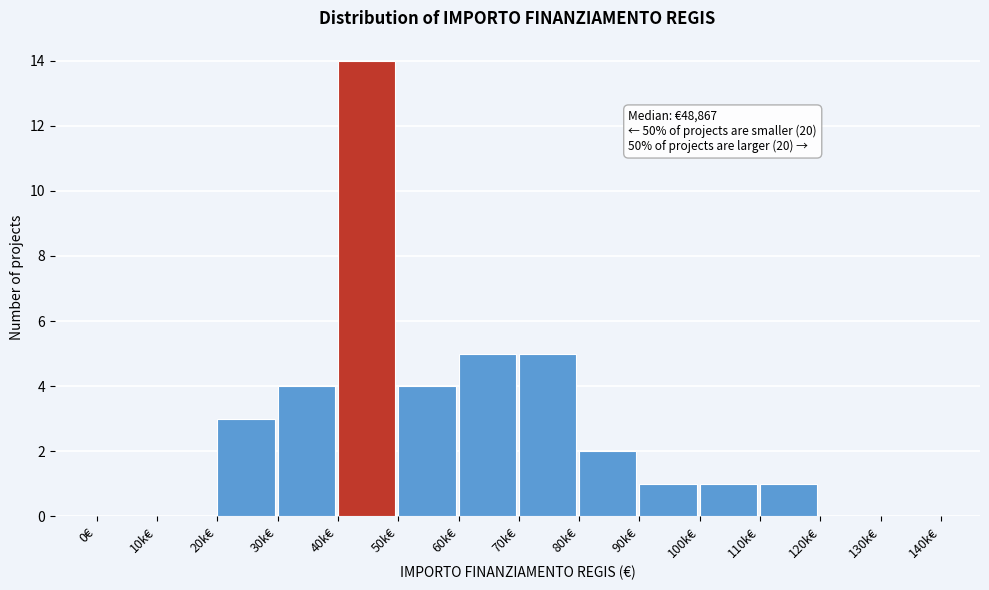

Reading right to left, what are all the values shown in this chart?

130k€=0	120k€=0	110k€=1	100k€=1	90k€=1	80k€=2	70k€=5	60k€=5	50k€=4	40k€=14	30k€=4	20k€=3	10k€=0	0€=0